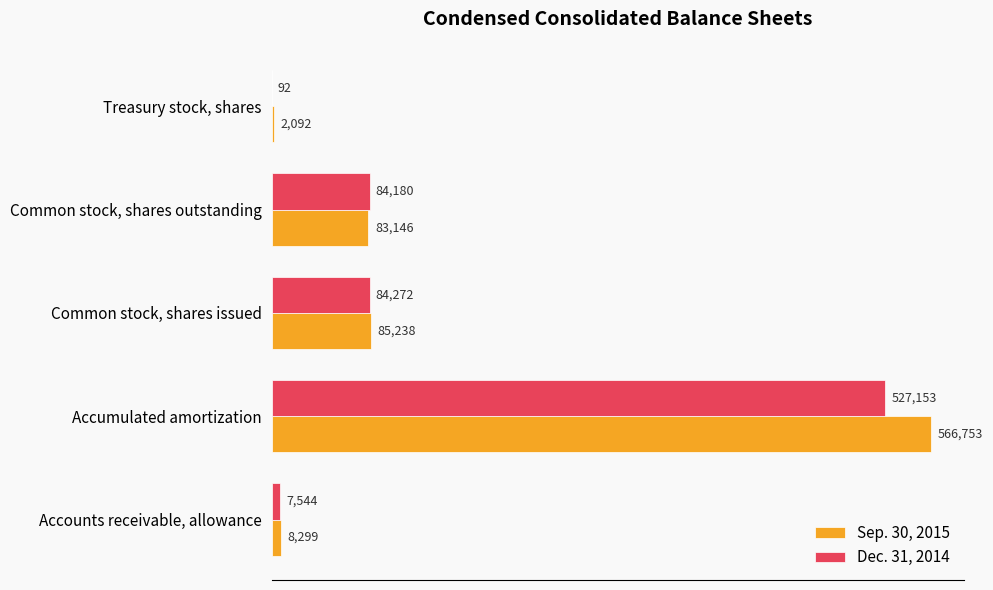

What is the maximum value for Dec. 31, 2014?

527153